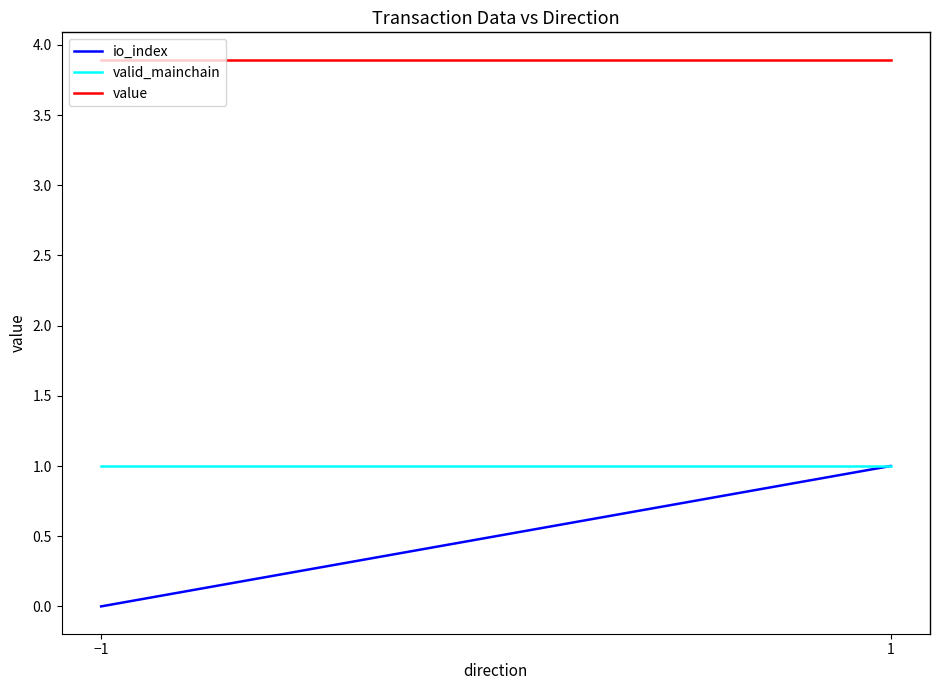

What is the total value across all series at 1?

5.9